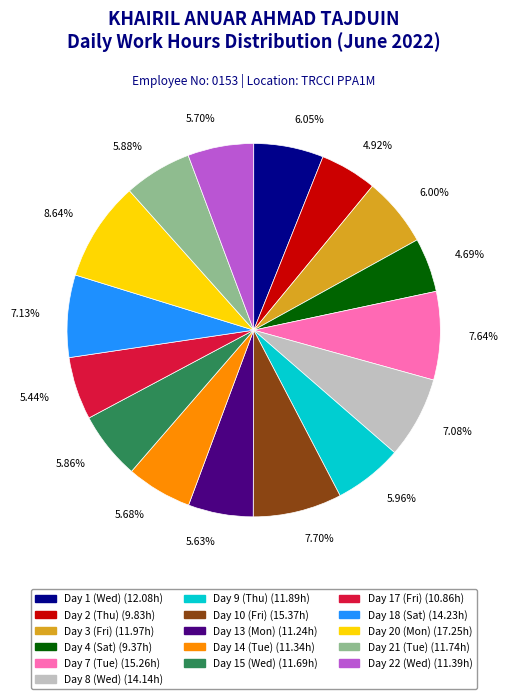

How many segments does this pie chart have?

16